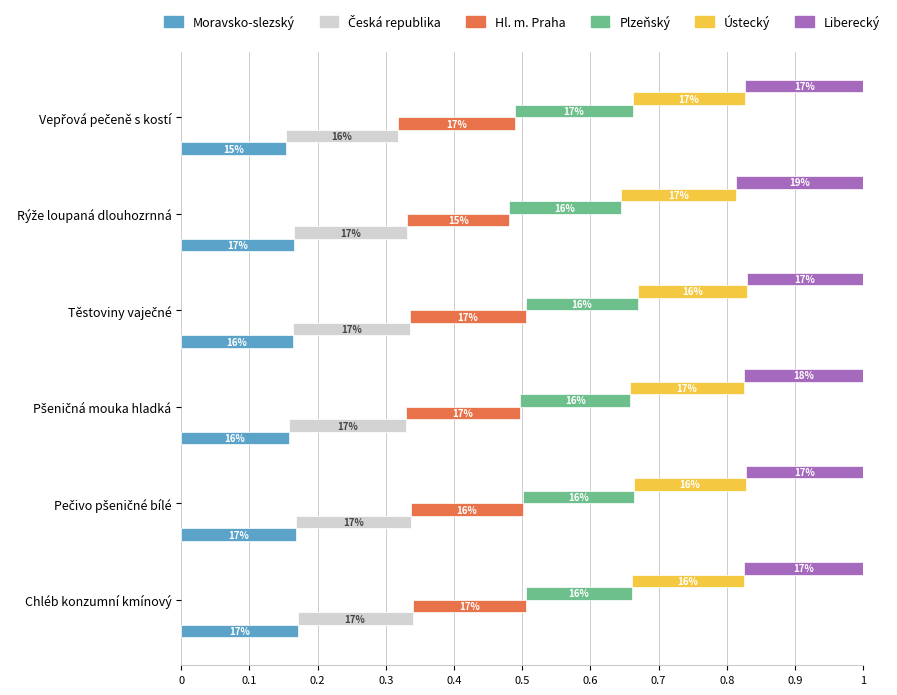

Reading right to left, what are all the values shown in this chart?

Moravsko-slezský: 0.2	0.2	0.2	0.2	0.2	0.2
Česká republika: 0.2	0.2	0.2	0.2	0.2	0.2
Hl. m. Praha: 0.2	0.1	0.2	0.2	0.2	0.2
Plzeňský: 0.2	0.2	0.2	0.2	0.2	0.2
Ústecký: 0.2	0.2	0.2	0.2	0.2	0.2
Liberecký: 0.2	0.2	0.2	0.2	0.2	0.2